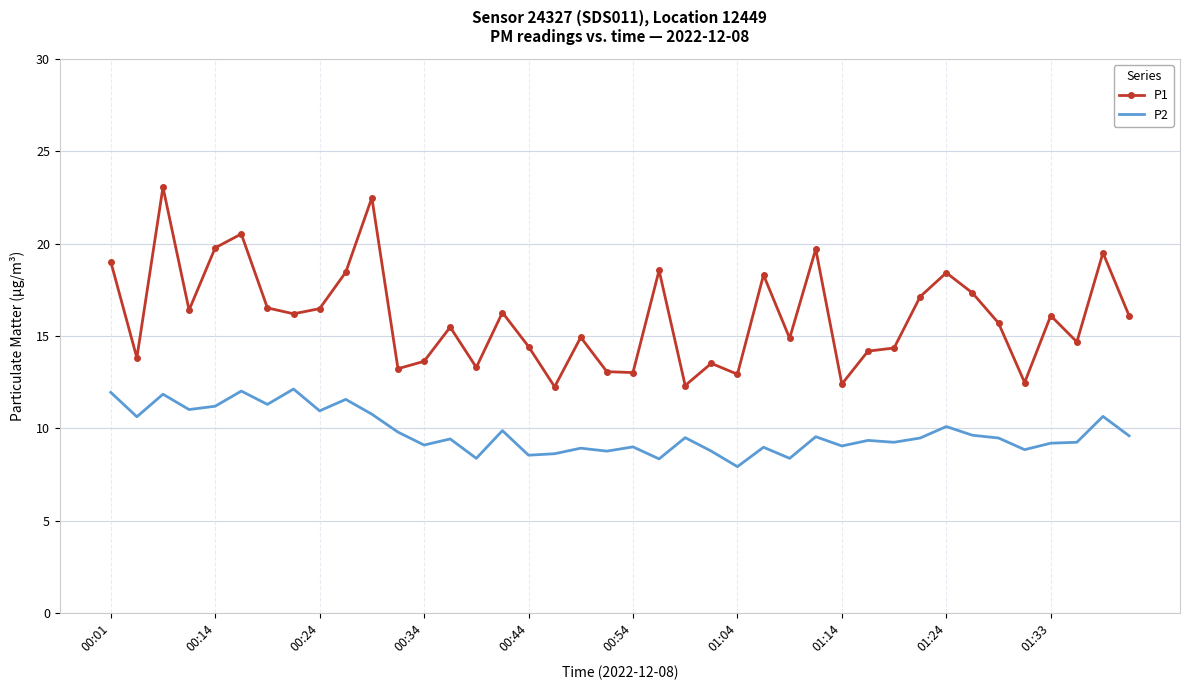

Which series has the largest total across all categories?

P1